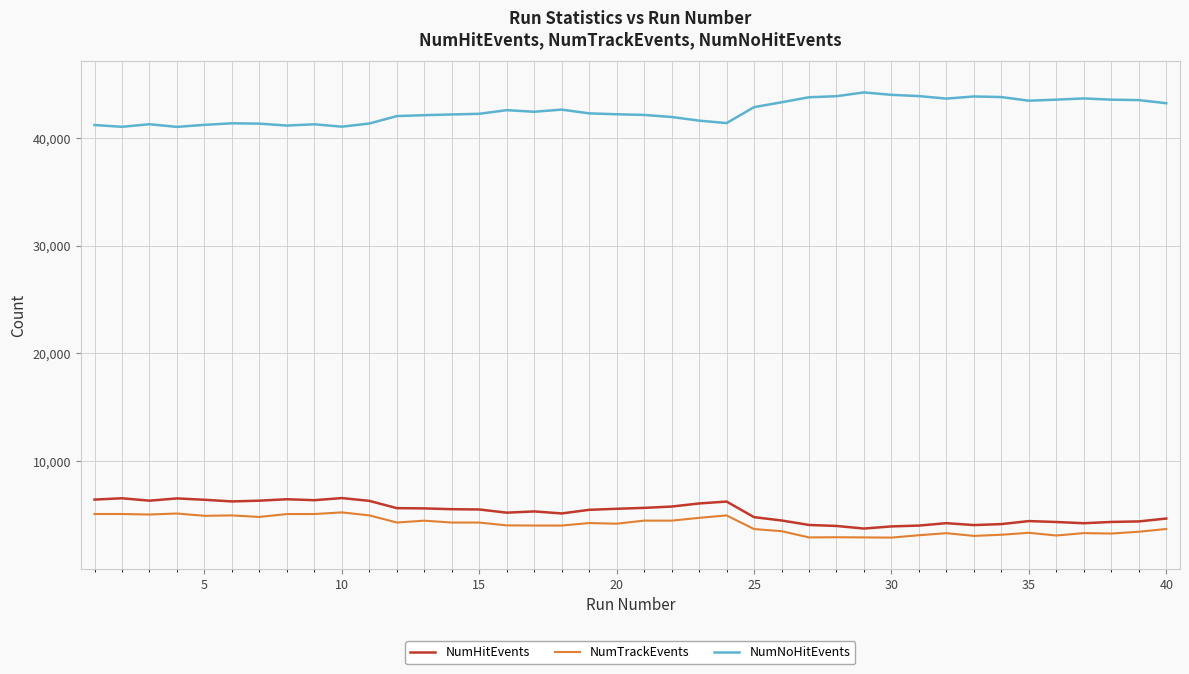

Which series has the largest total across all categories?

NumNoHitEvents